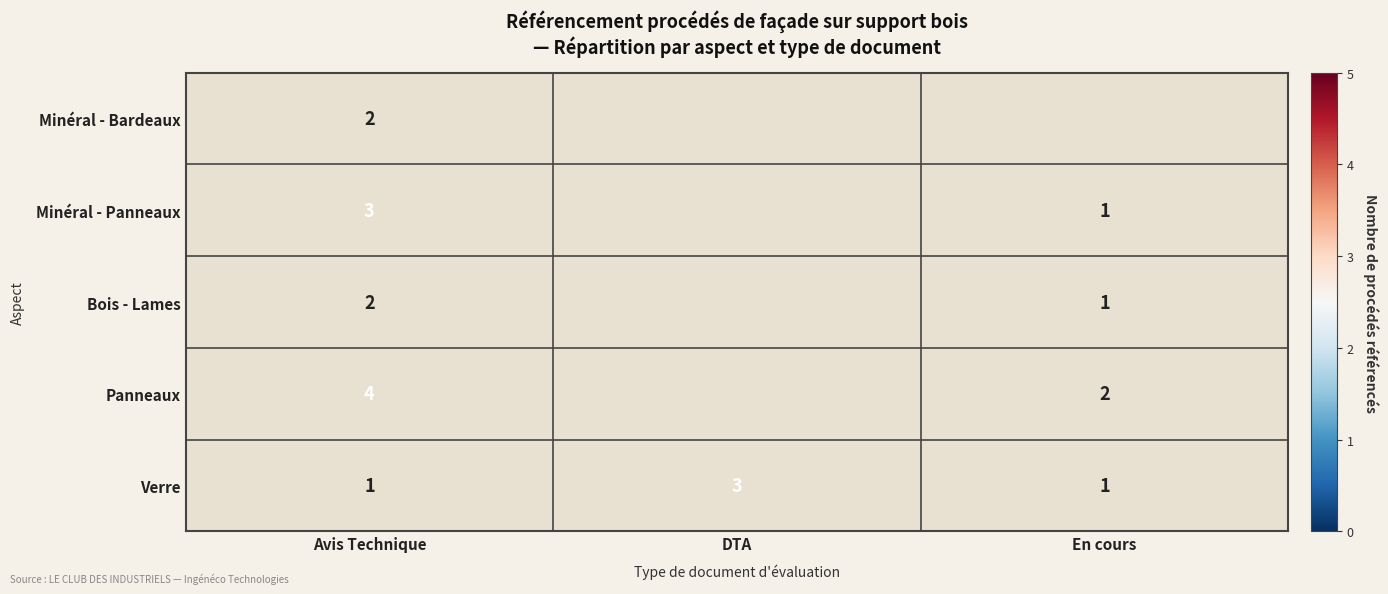

Which category has the highest value in the Verre series?

DTA